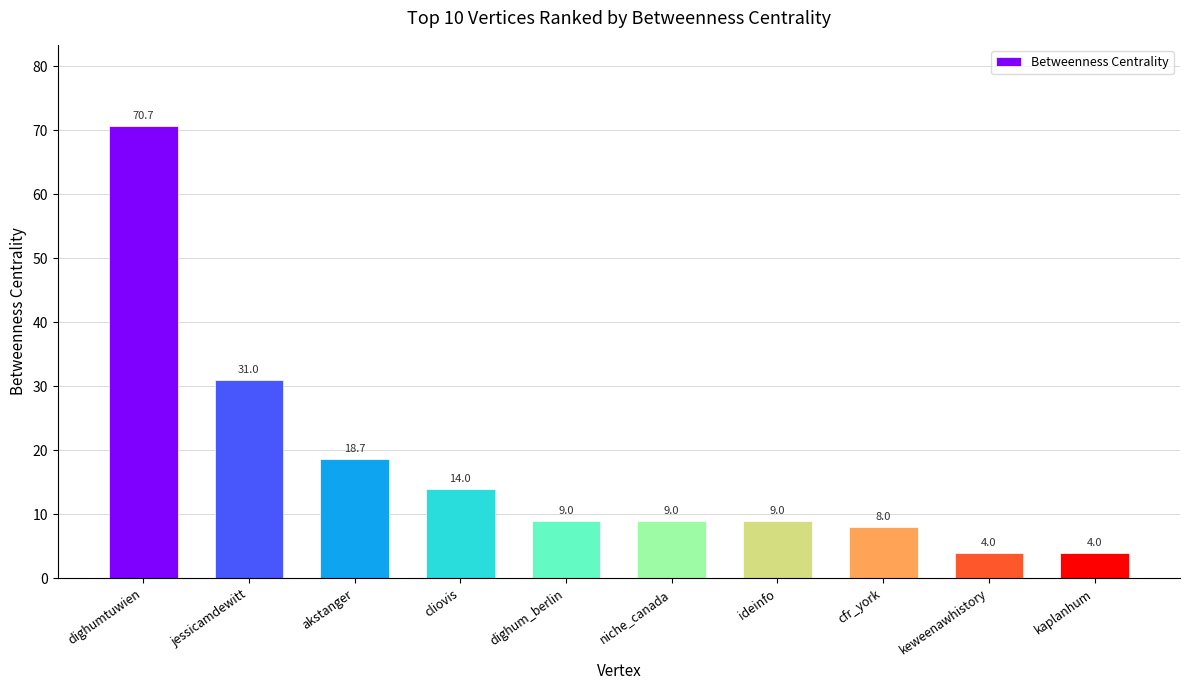

What is the value of the 1st bar from the left?

70.7